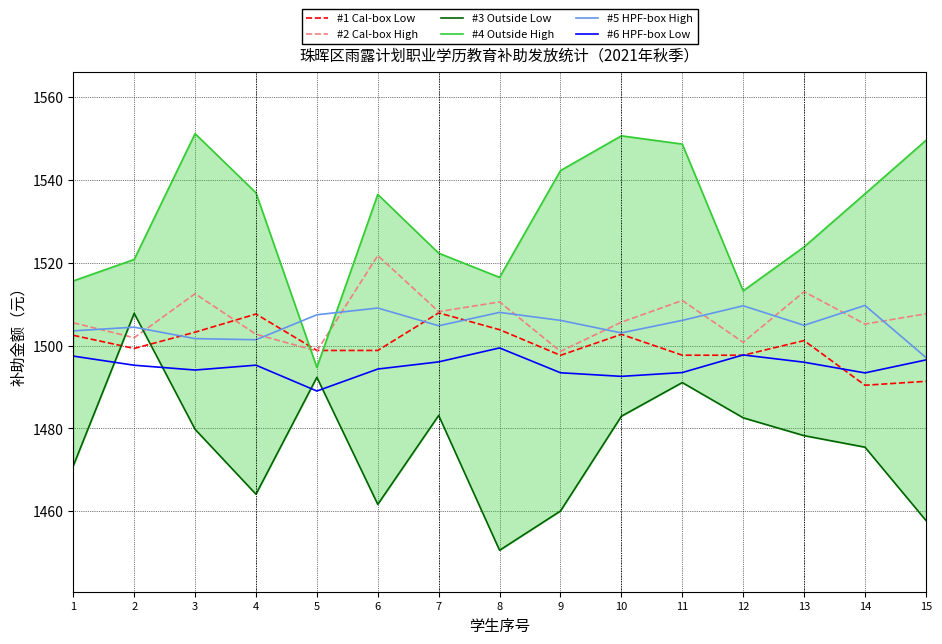

At which category does #3 Outside Low reach its first local valley?

4